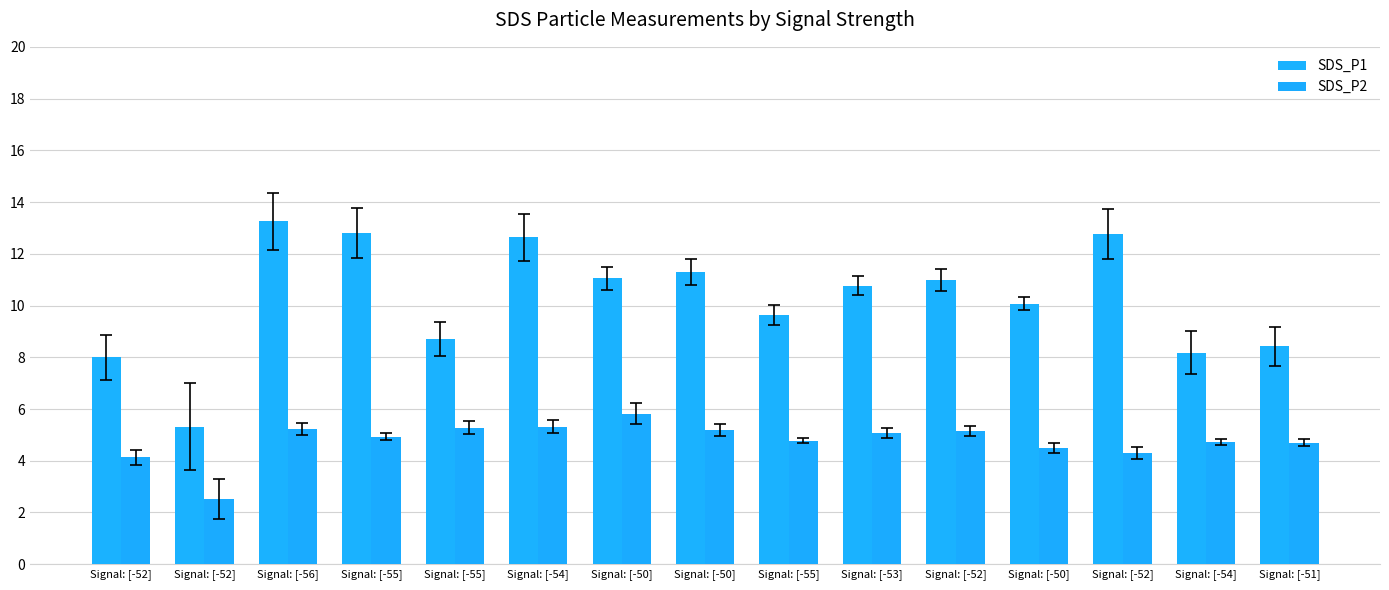

Which series changed the most between Signal: [-50] and Signal: [-50]?

SDS_P2